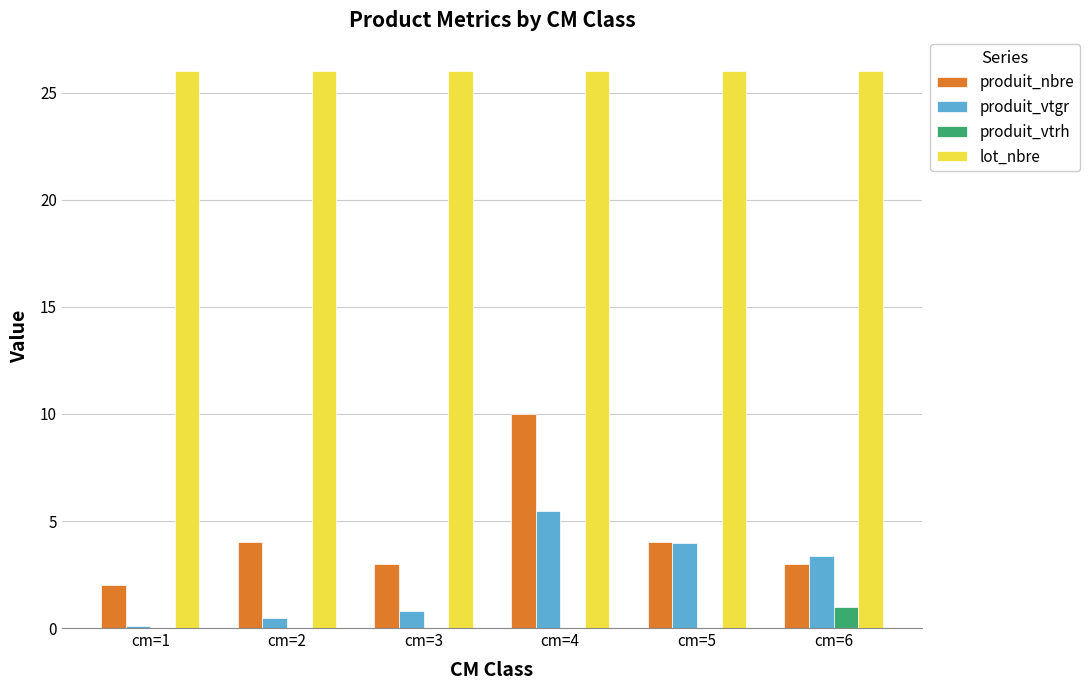

Reading right to left, transcribe all the data shown in this chart.

produit_nbre: cm=6=3.0	cm=5=4.0	cm=4=10.0	cm=3=3.0	cm=2=4.0	cm=1=2.0
produit_vtgr: cm=6=3.4	cm=5=4.0	cm=4=5.5	cm=3=0.8	cm=2=0.5	cm=1=0.1
produit_vtrh: cm=6=1.0	cm=5=0.0	cm=4=0.0	cm=3=0.0	cm=2=0.0	cm=1=0.0
lot_nbre: cm=6=26.0	cm=5=26.0	cm=4=26.0	cm=3=26.0	cm=2=26.0	cm=1=26.0